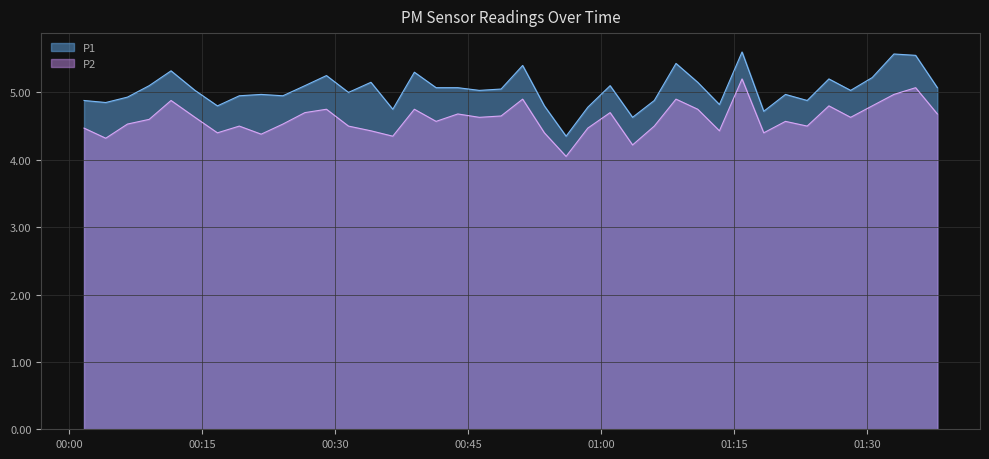

True or false: P2 has more than 0 points higher than both neighbors.

True